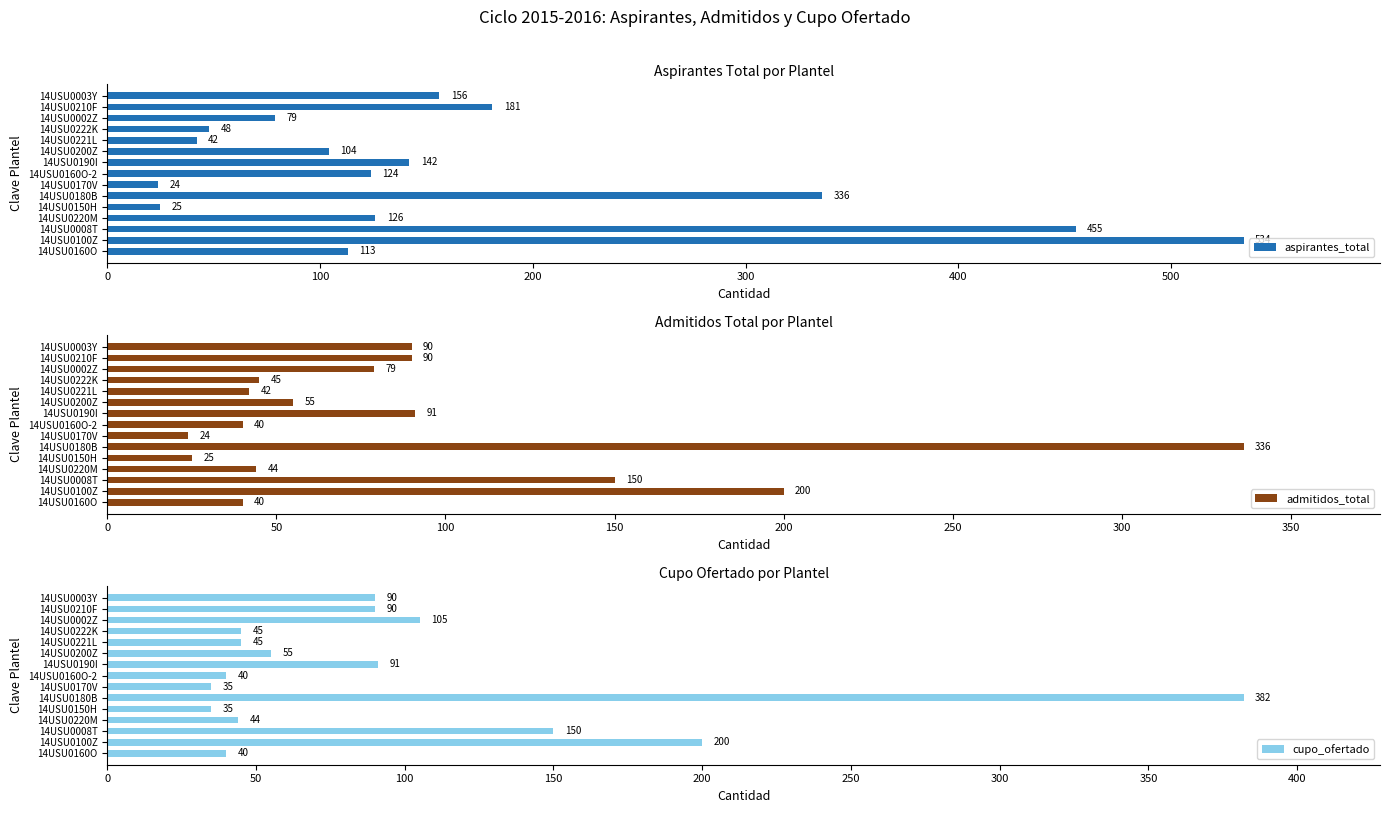

Is it true that admitidos_total equals 91 at 14USU0190I?

True